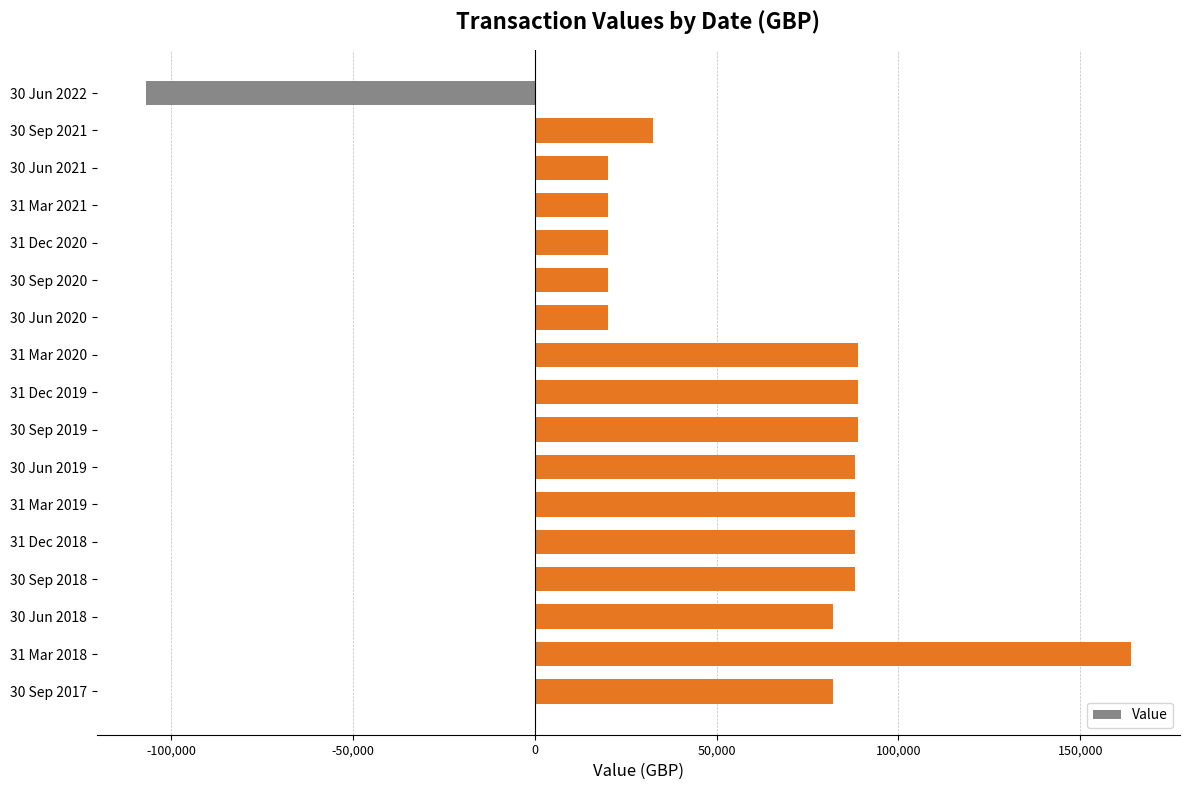

Approximately how many times larger is the value at 30 Jun 2019 compared to 31 Mar 2020?

1.0